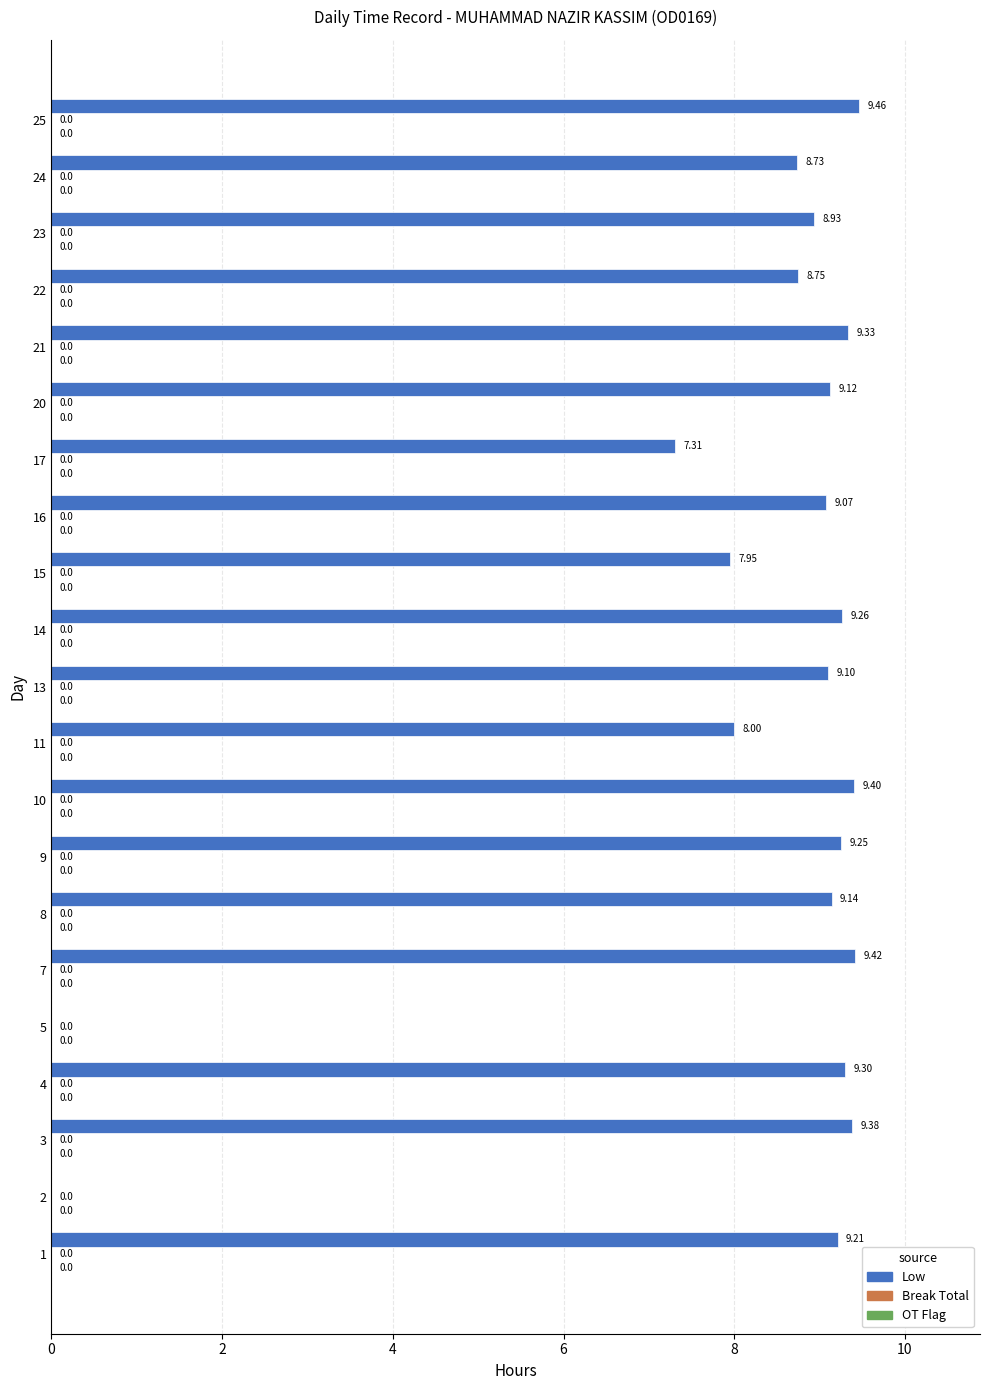

What is the sum of all values?

170.1